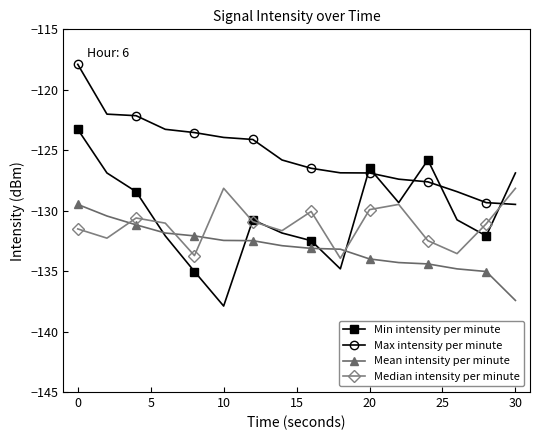

Which series has the largest total across all categories?

Max intensity per minute